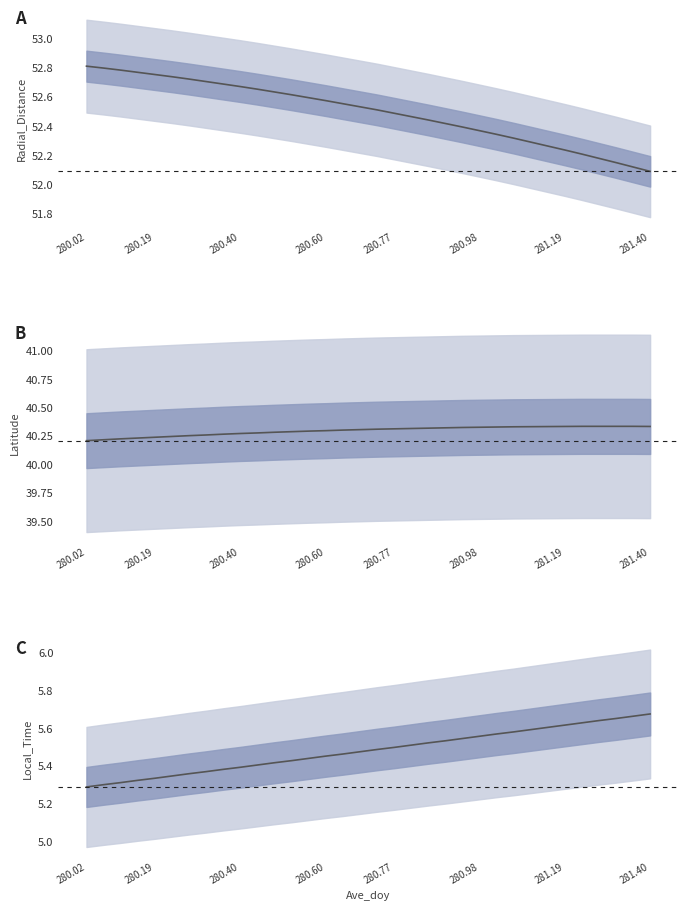

True or false: C and B intersect in this chart.

False